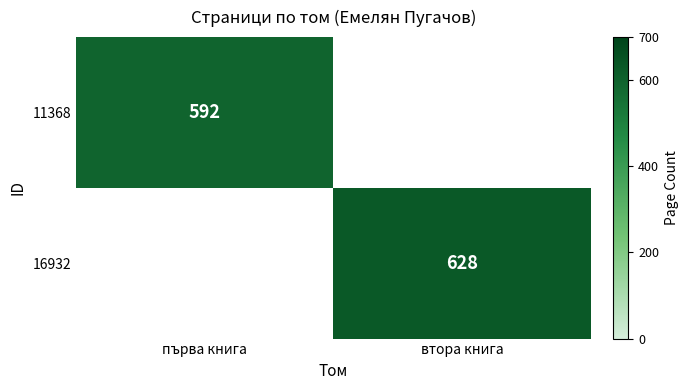

The 11368 series shows 592 at първа книга. True or false?

True